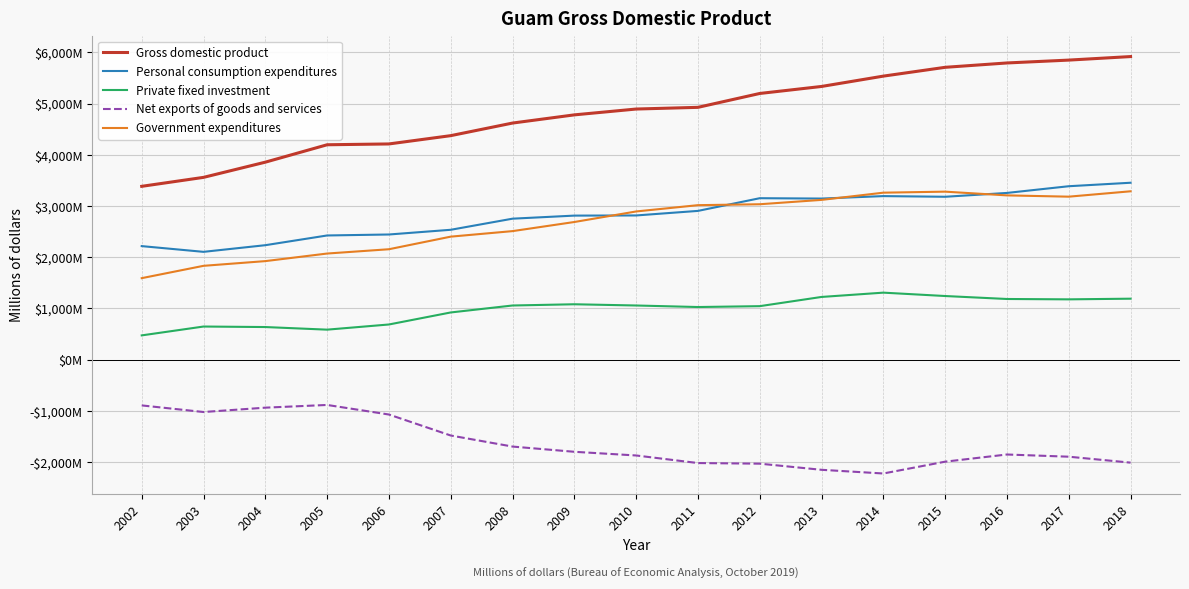

Which category has the highest value in the Net exports of goods and services series?

2005